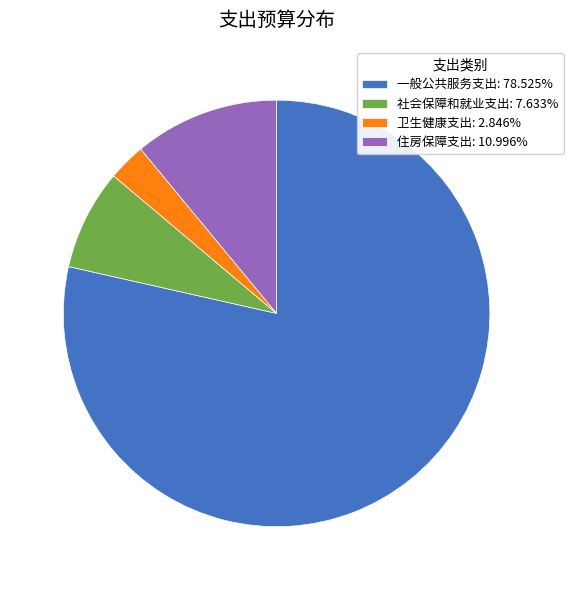

Which category has the smallest portion of the pie?

卫生健康支出